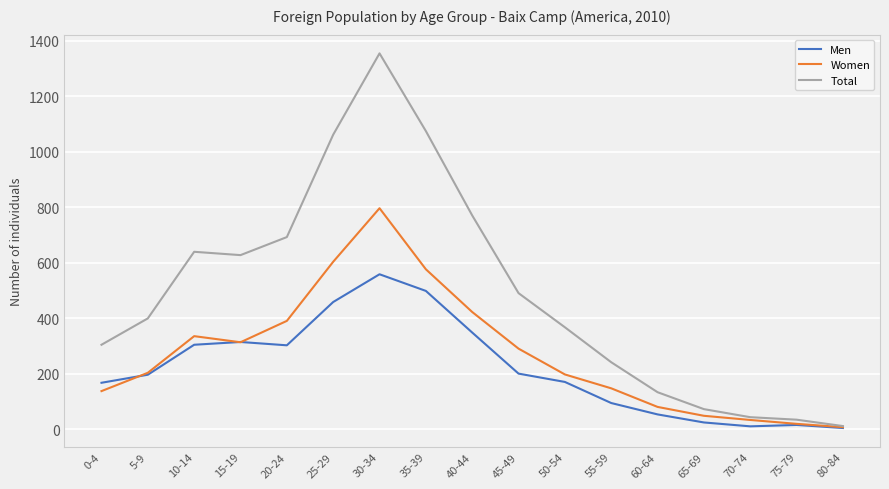

True or false: Total has more than 0 interior local peaks.

True